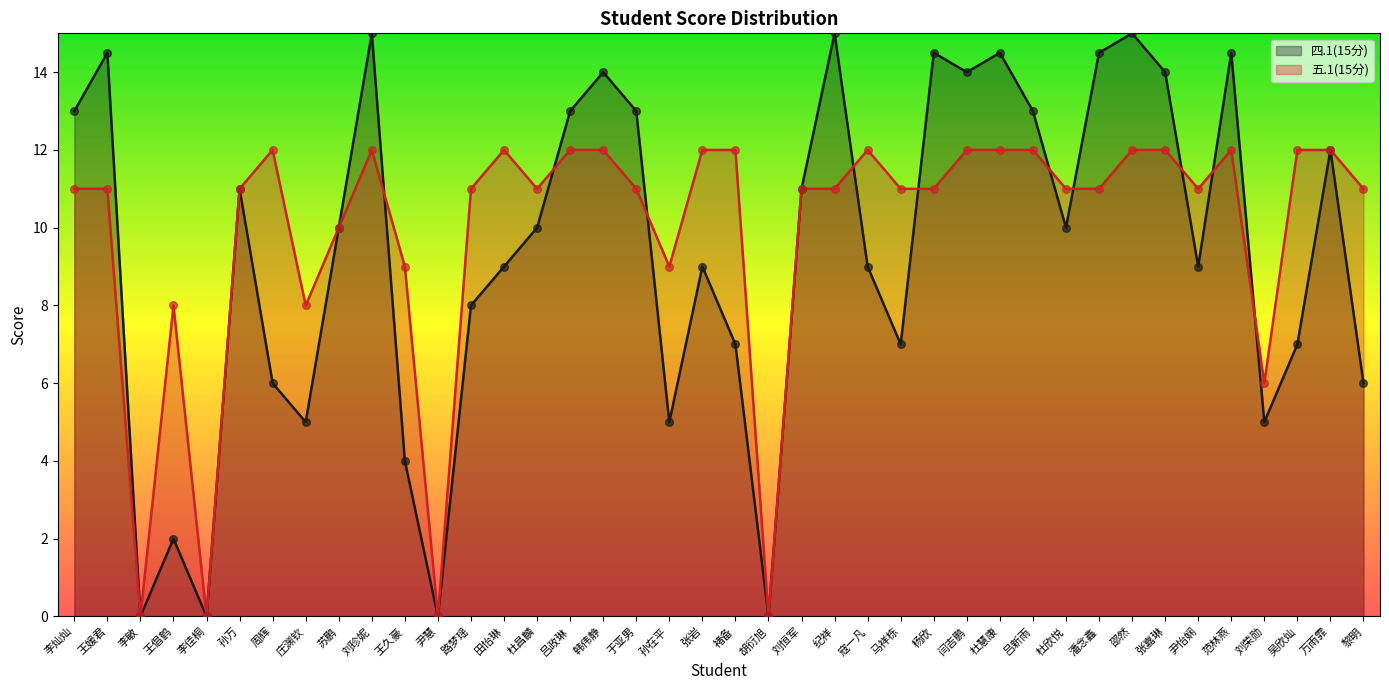

Is the value of 五.1(15分) at 李佳桐 greater than the value of 四.1(15分) at 杨欣?

No